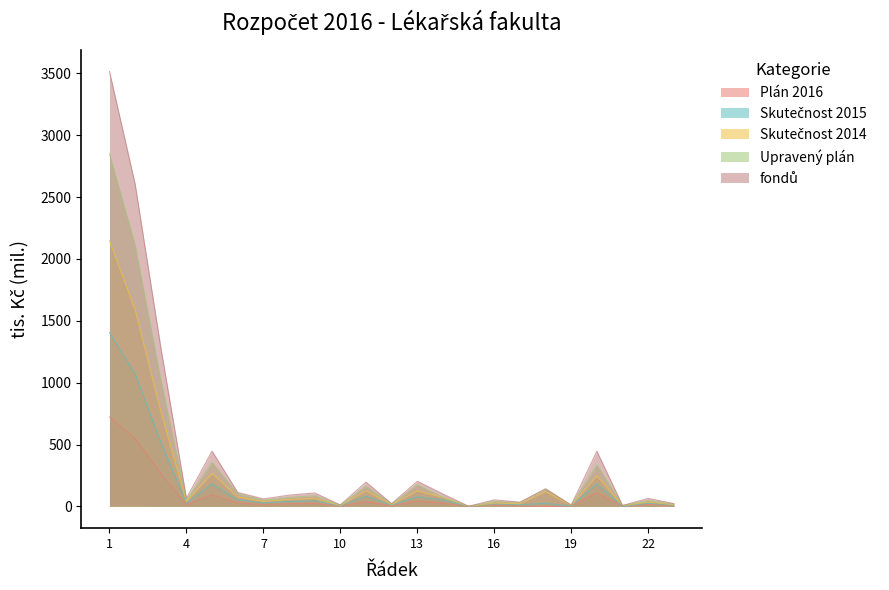

Which series has the largest total across all categories?

Upravený plán